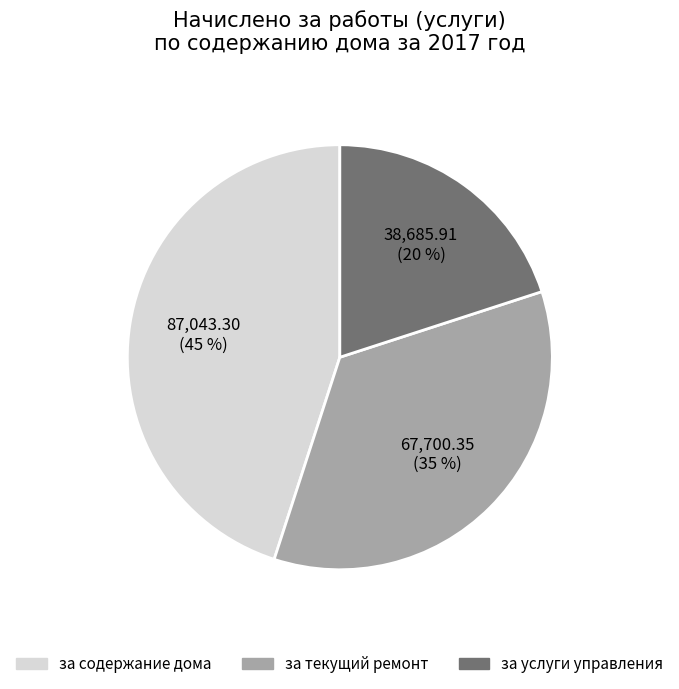

Is the sum of за текущий ремонт and за содержание дома greater than half?

Yes